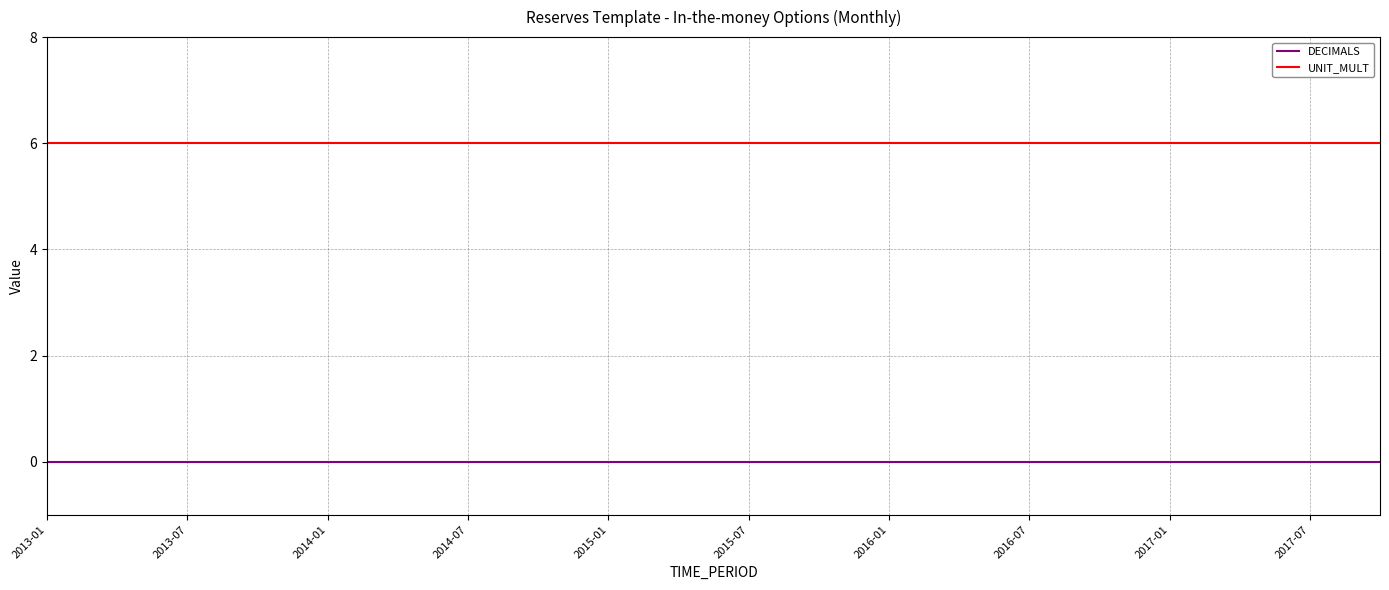

True or false: DECIMALS and UNIT_MULT intersect in this chart.

False